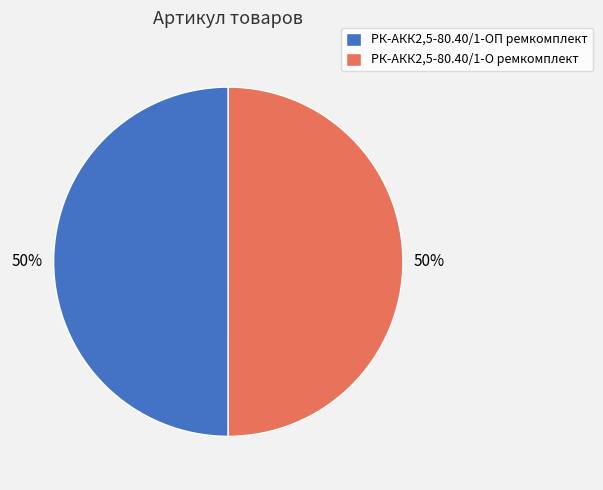

To the nearest percent, what is the average slice percentage?

50%